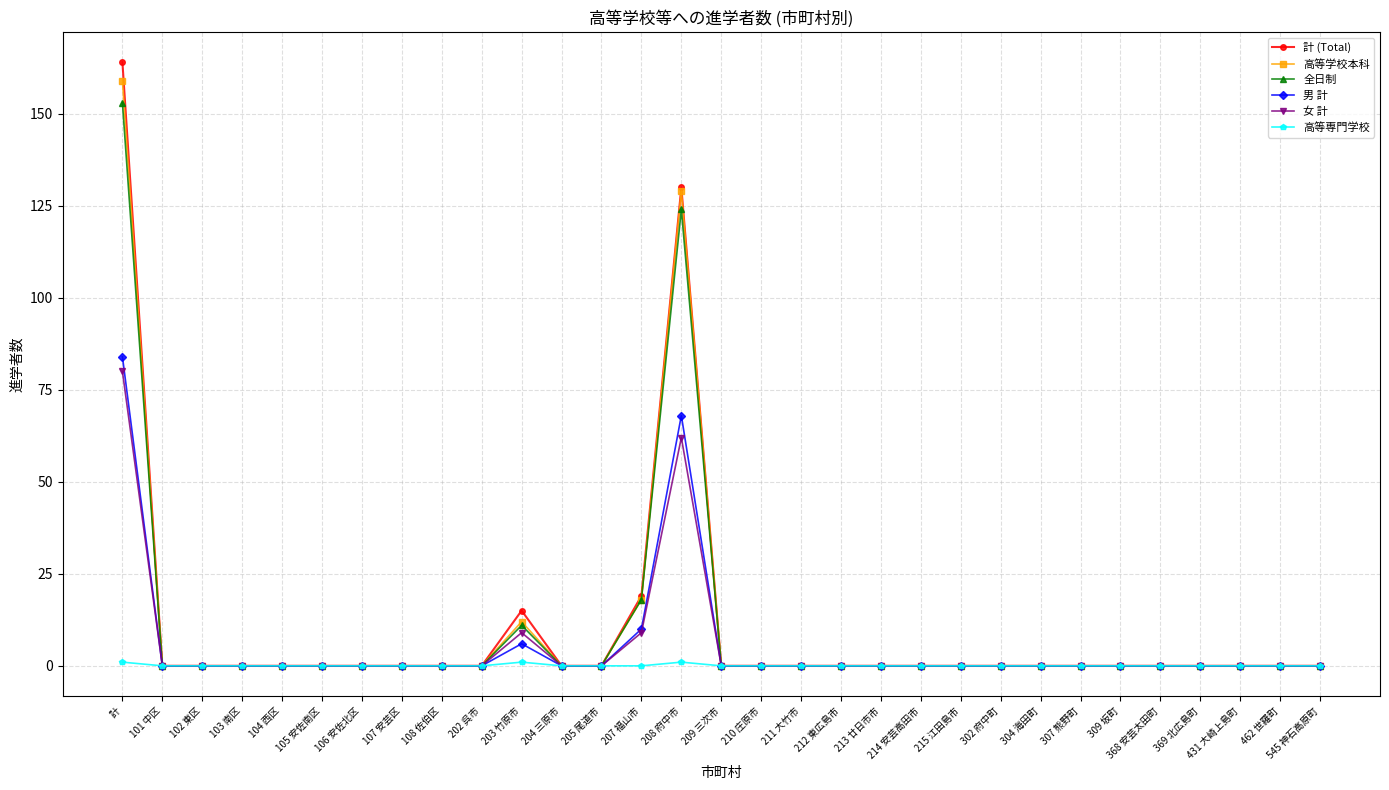

What is the sum of all 高等専門学校 values?

3